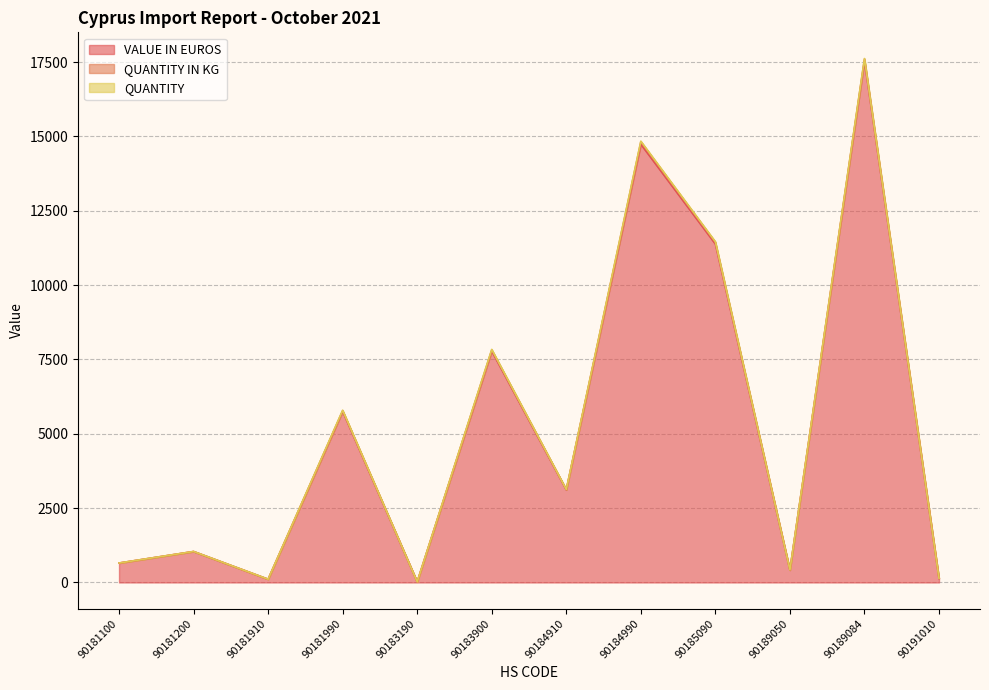

Is the value of QUANTITY IN KG at 90189050 greater than the value of VALUE IN EUROS at 90184910?

No